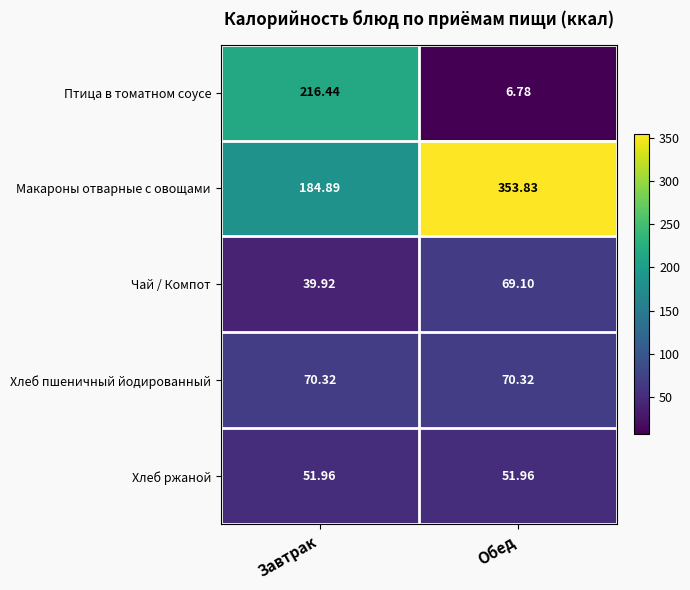

Rank the series at Завтрак from highest to lowest value.

Птица в томатном соусе, Макароны отварные с овощами, Хлеб пшеничный йодированный, Хлеб ржаной, Чай / Компот